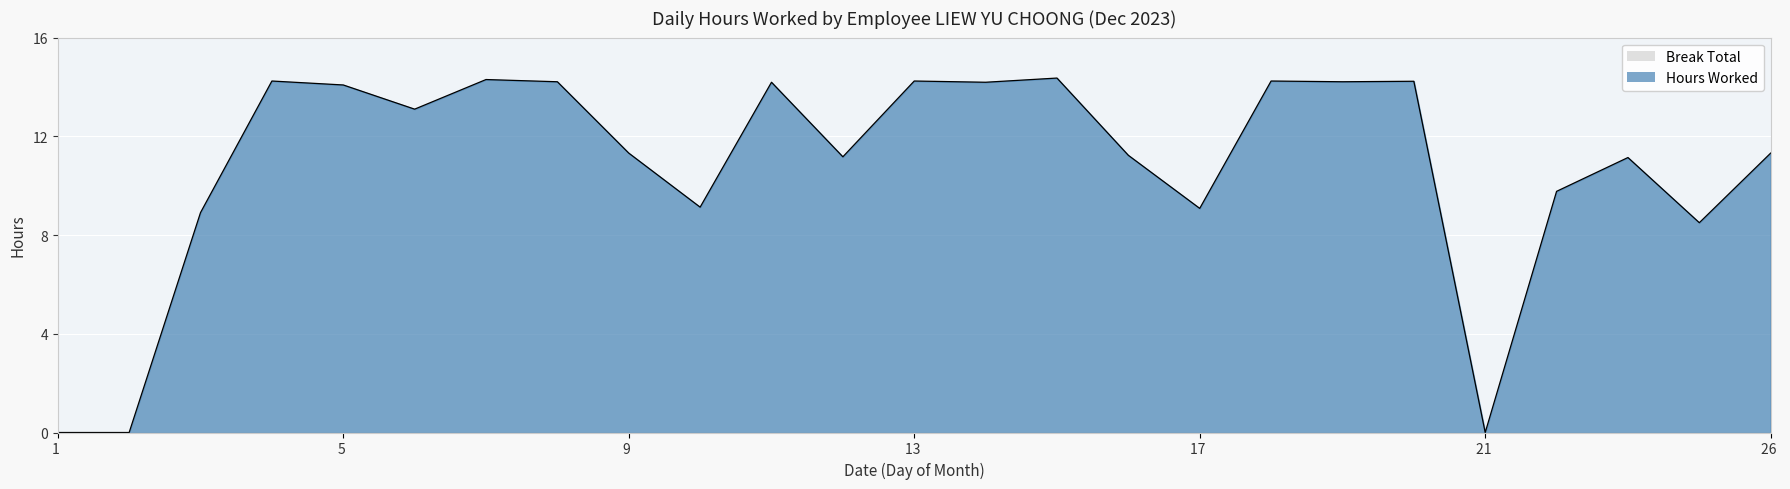

What is the change in value from 3 to 12?

+2.3